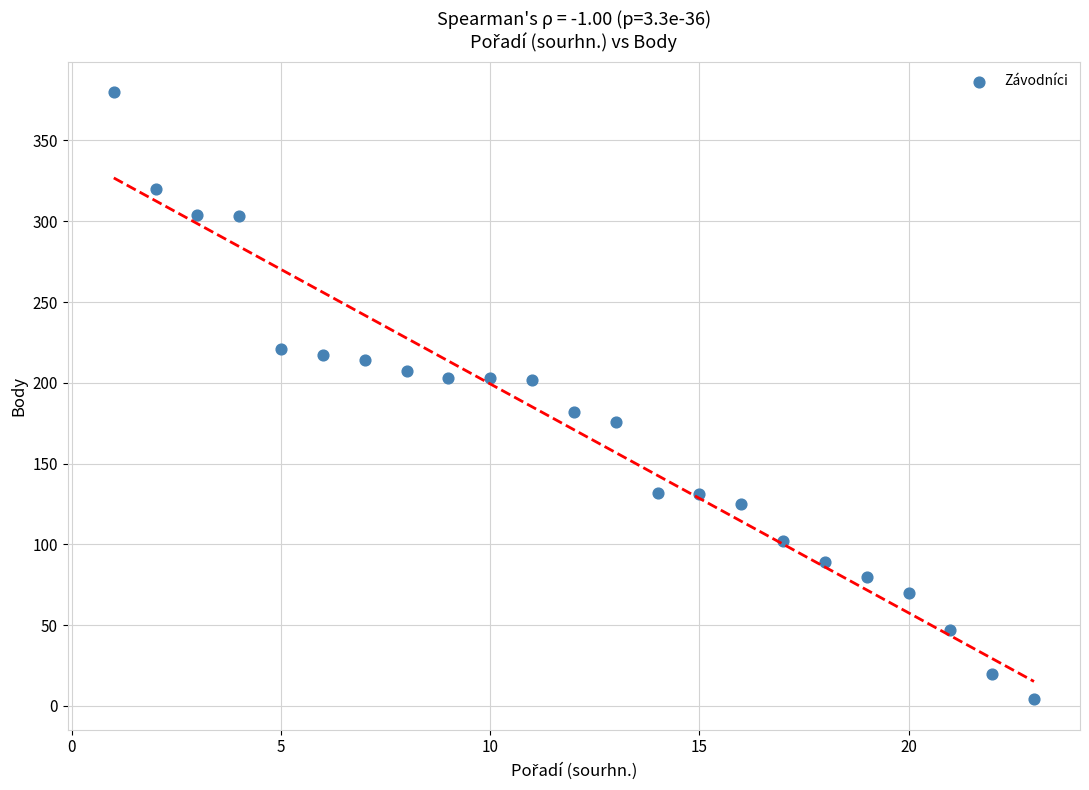

What is the range of Y values (max minus min)?

376